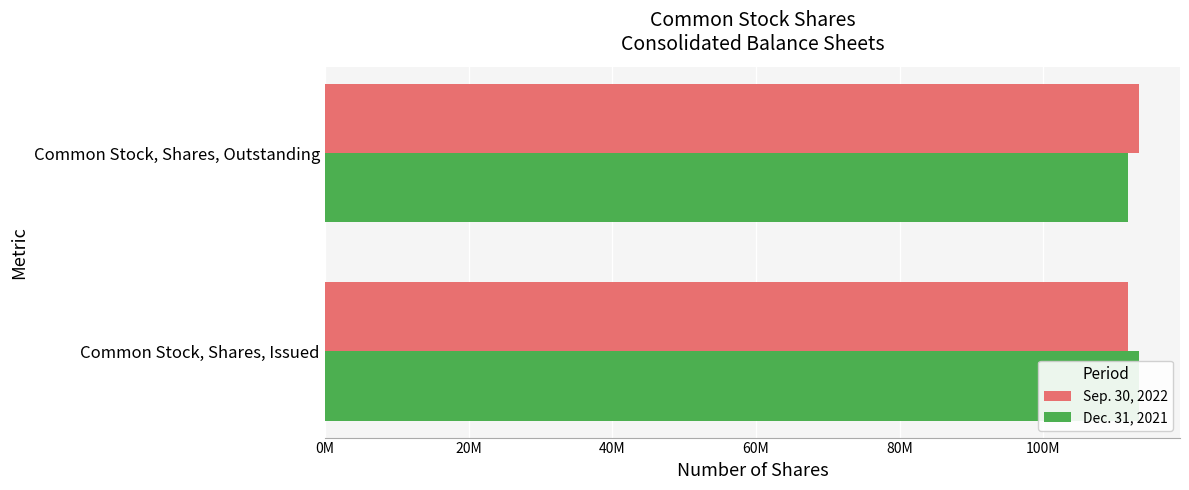

Which series has the widest spread of values?

Sep. 30, 2022